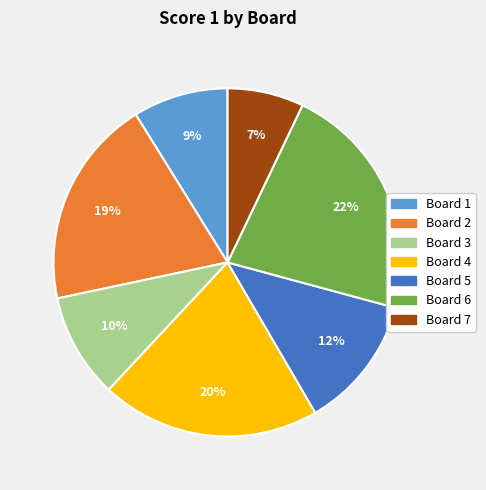

Is Board 6 the majority of the pie?

No